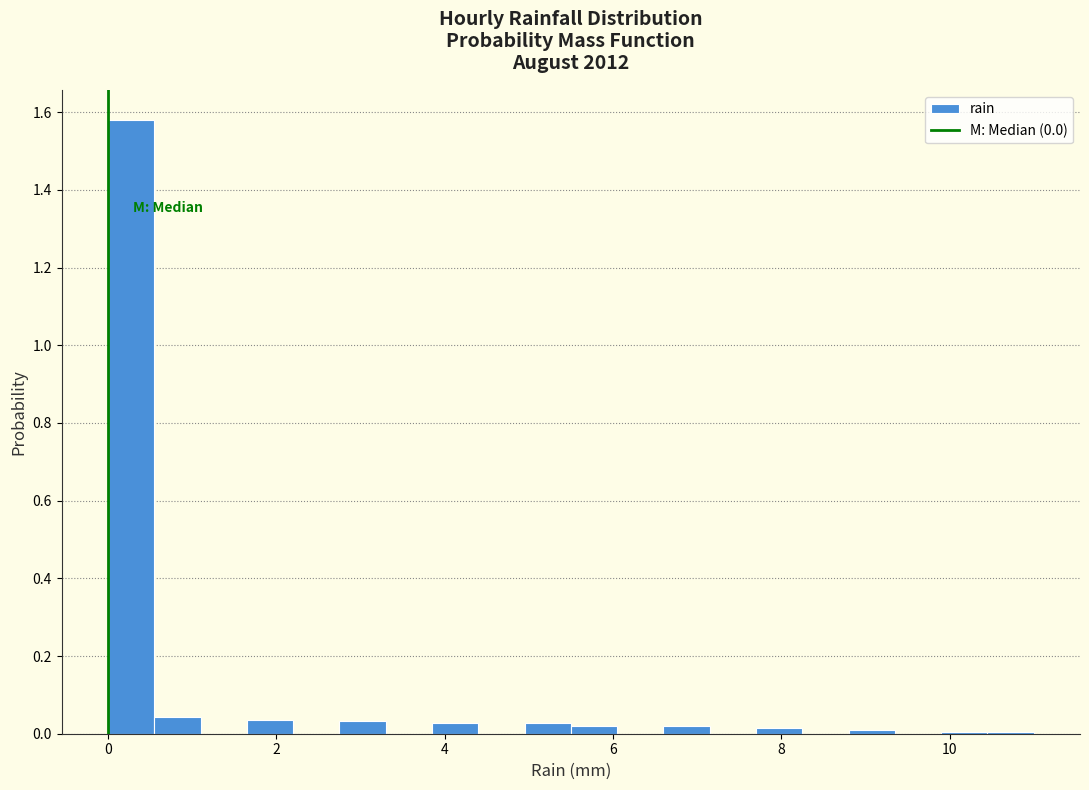

Read against the x-axis, roughly where is the centre of the tallest bar?

0.2